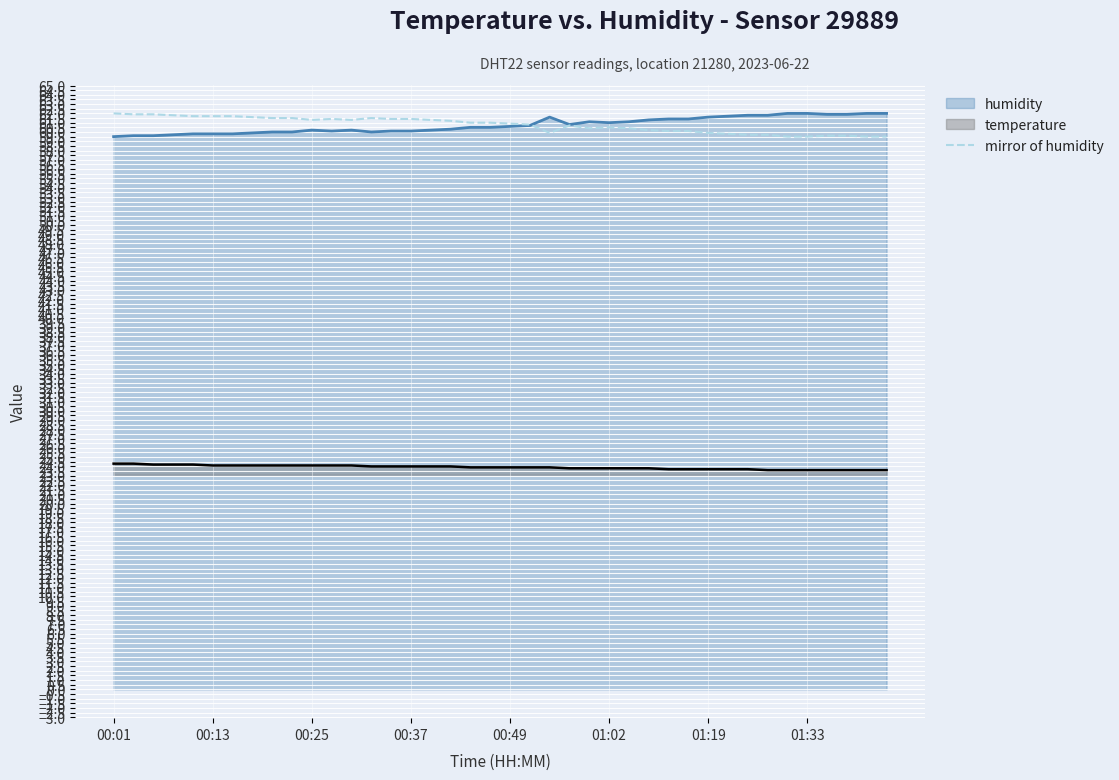

Is it true that the value at 9 is 37.9?

False